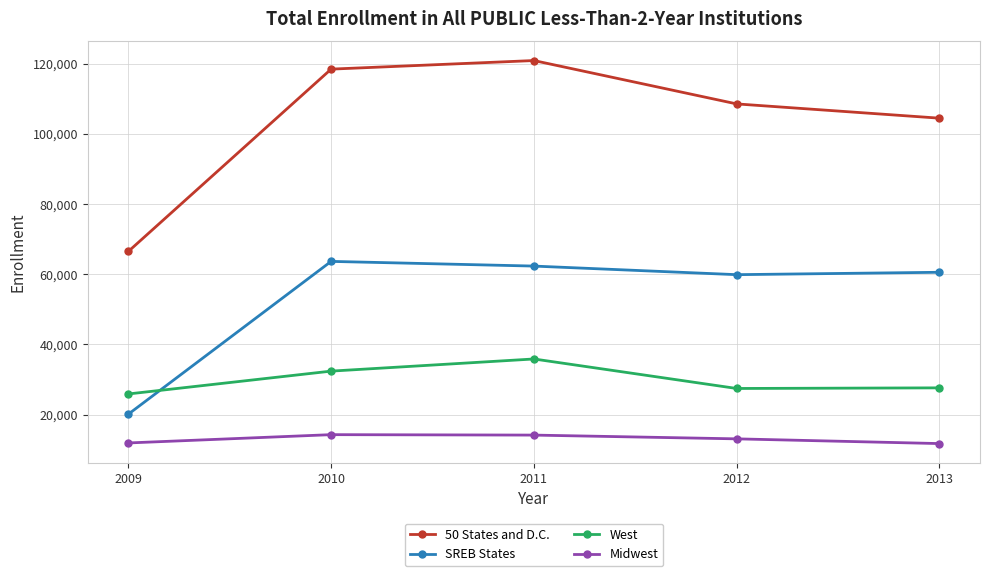

What is the minimum value shown in the chart?

11752